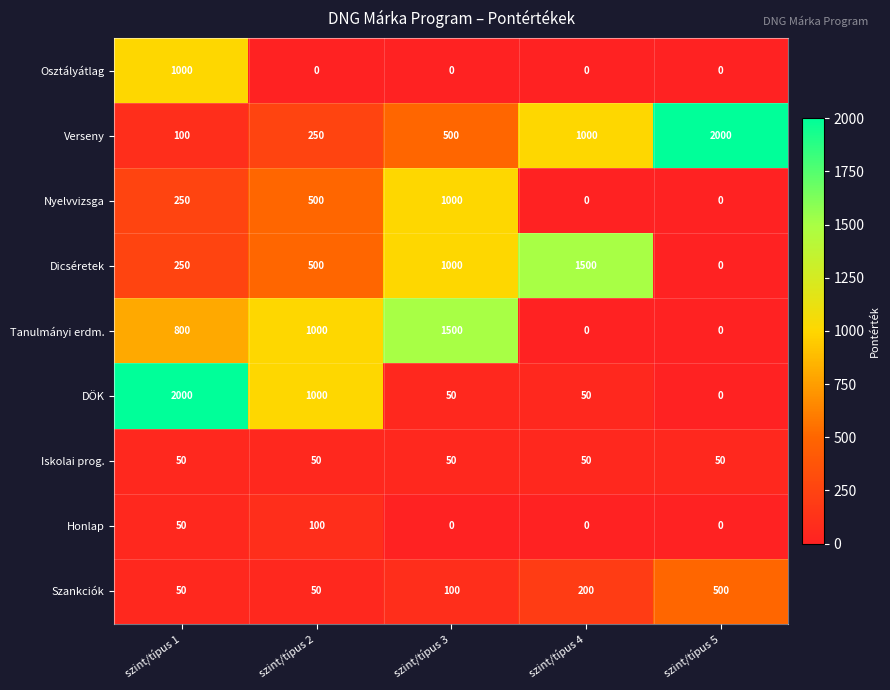

At how many categories does at least one series exceed 500?

5